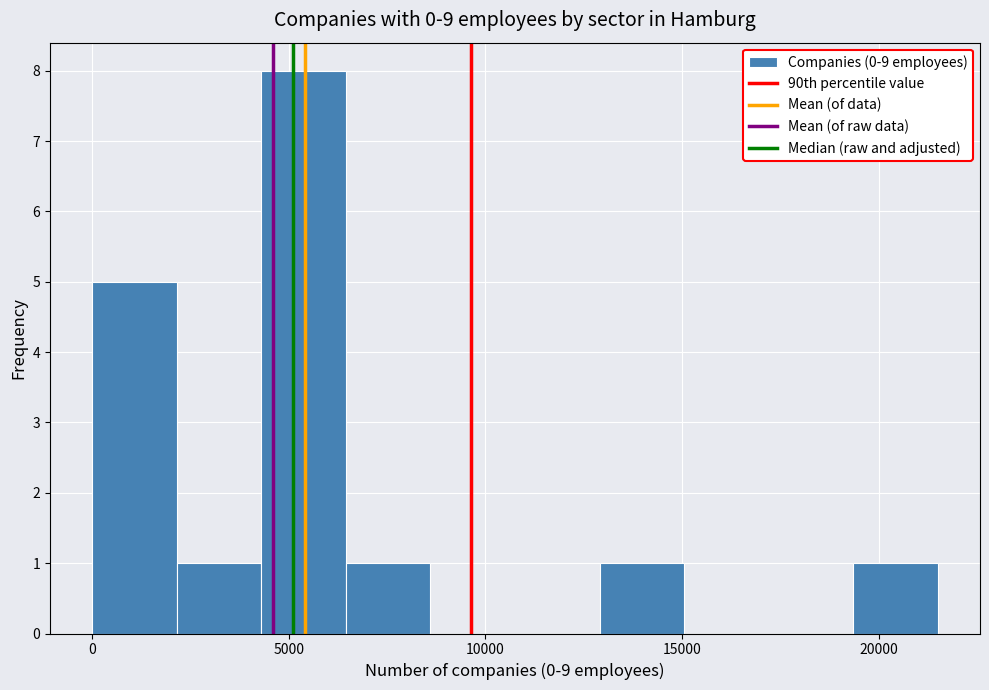

Reading left to right, list every bar in this chart as the range it spans on the x-axis followed by its height. Neither the bar edges nor the heights are printed on the chart, so give them approximately, as read against the axes.

0 to 2000: 5
2000 to 4500: 1
4500 to 6500: 8
6500 to 8500: 1
8500 to 11000: 0
11000 to 13000: 0
13000 to 15000: 1
15000 to 17000: 0
17000 to 19500: 0
19500 to 21500: 1